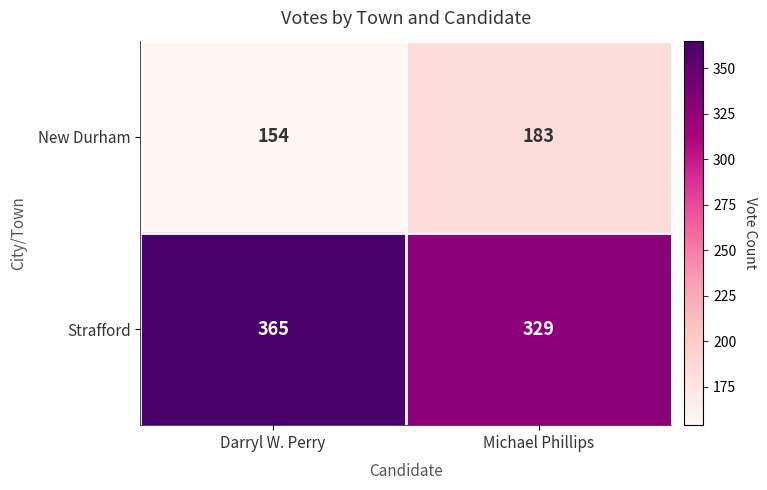

Is the value of New Durham at Darryl W. Perry greater than the value of Strafford at Michael Phillips?

No